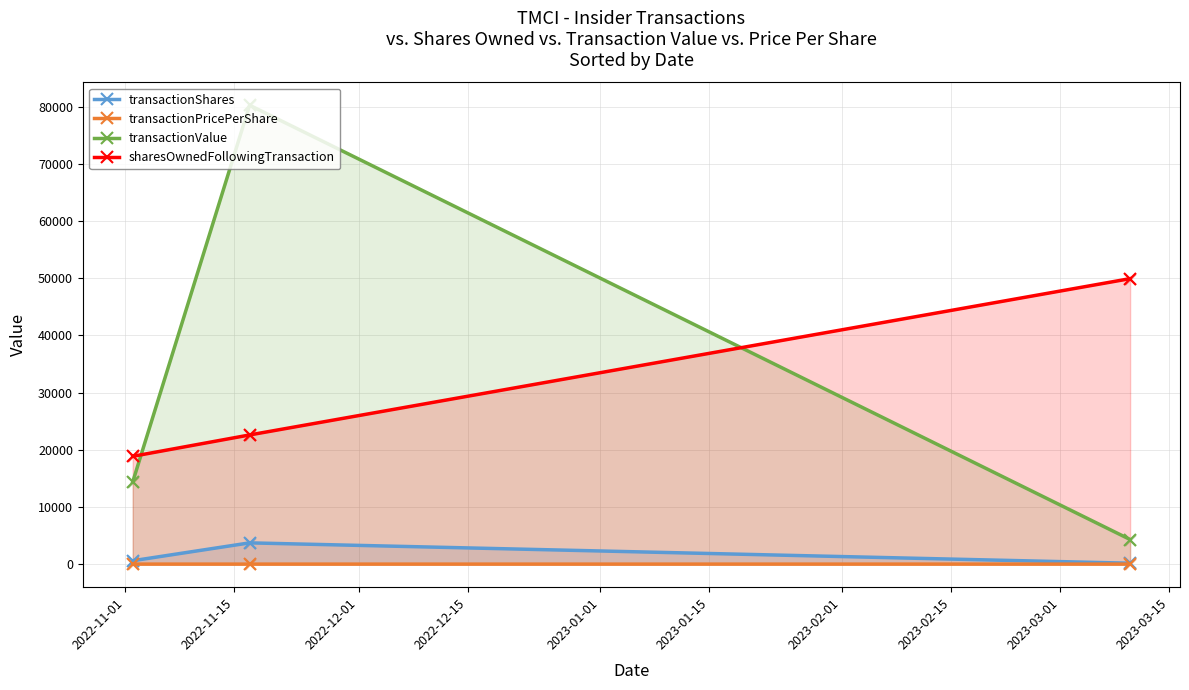

Which series has the largest total across all categories?

transactionValue